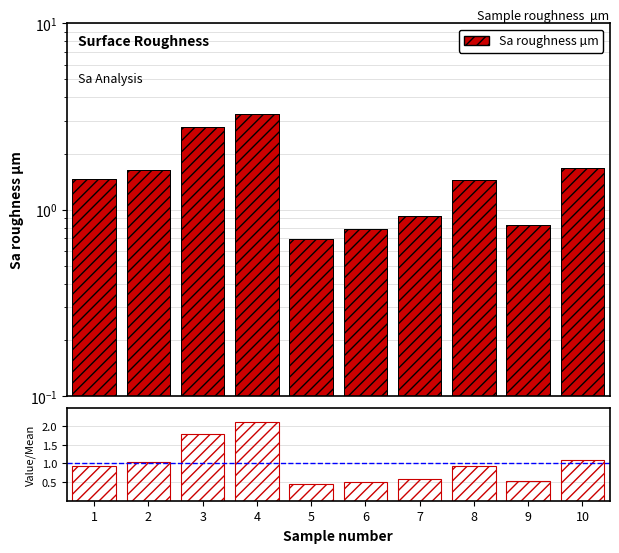

Is it true that ratio equals 1.8 at 3?

True